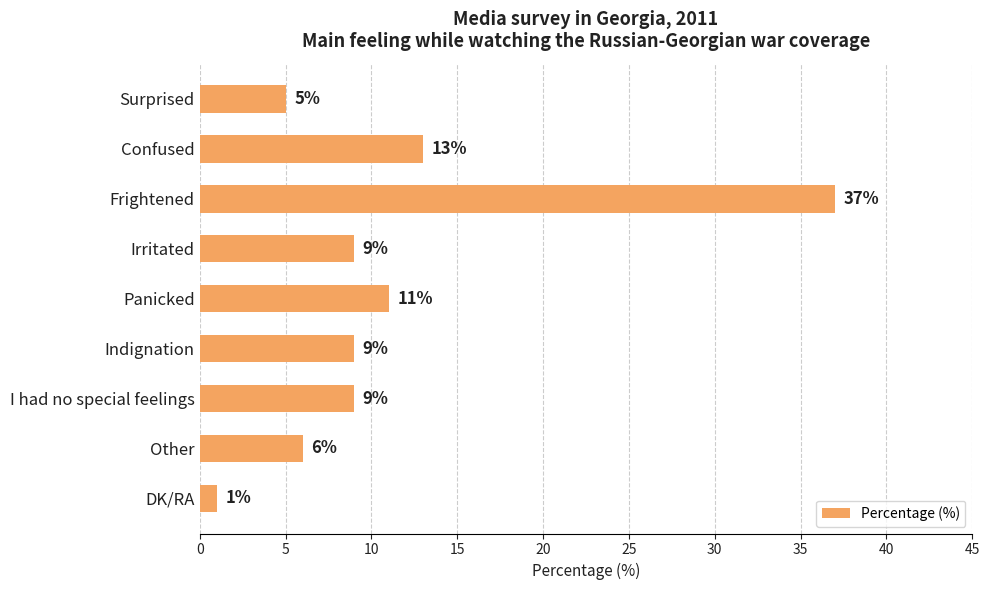

Reading top to bottom, list all the values displayed in this chart.

5	13	37	9	11	9	9	6	1